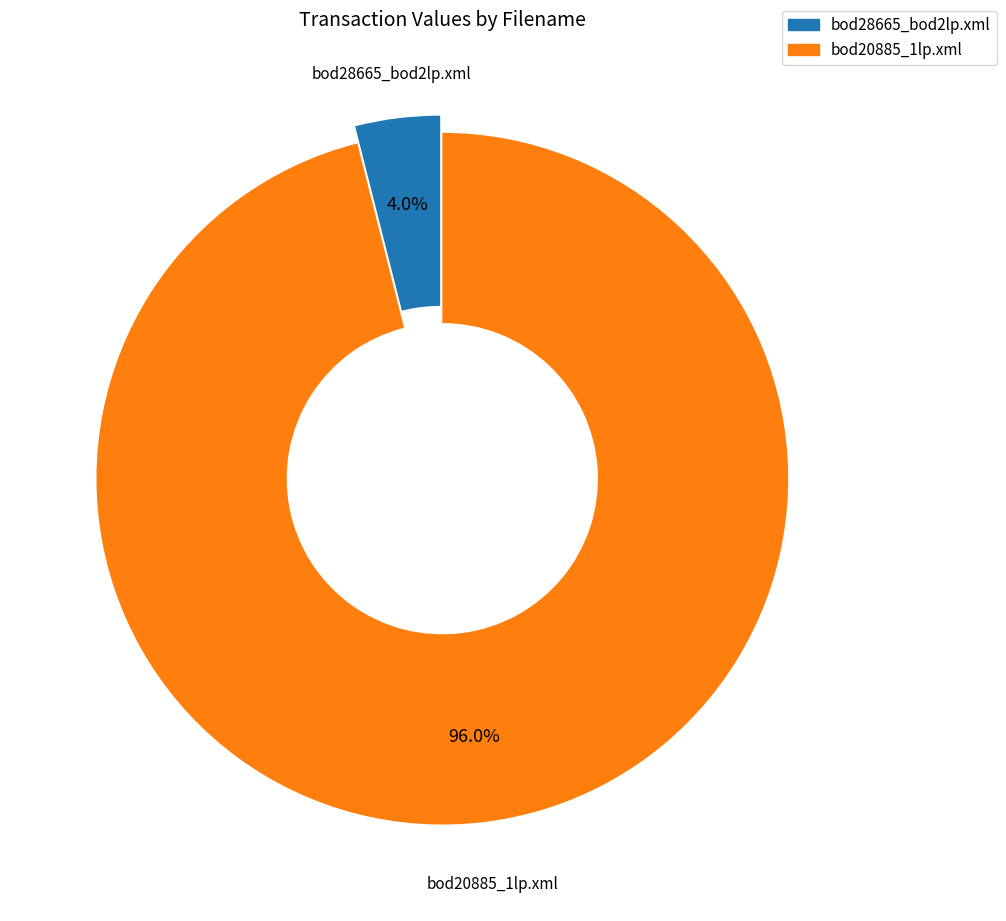

True or false: bod20885_1lp.xml accounts for 84% of the total.

False